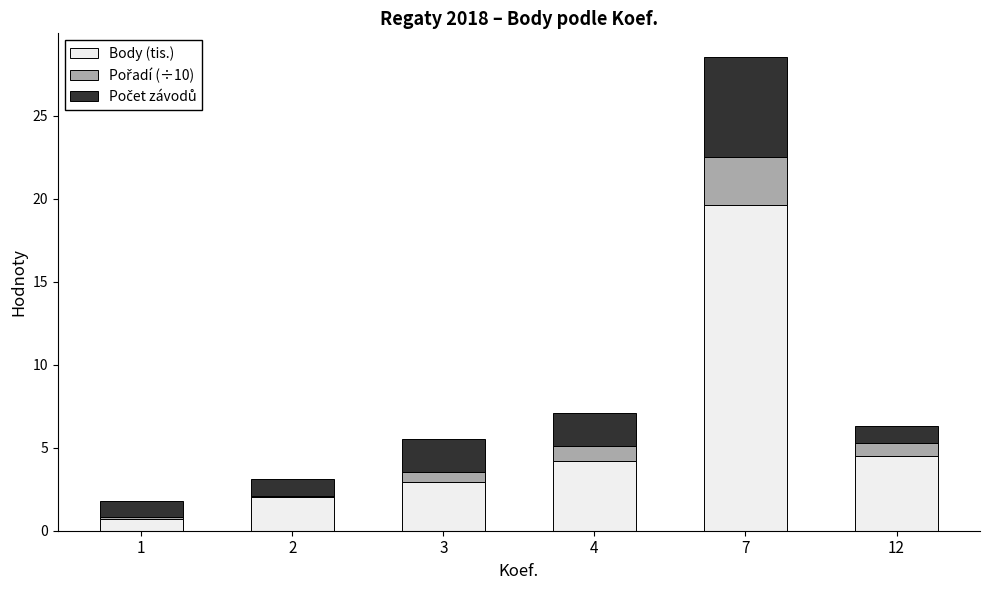

The value of Body (tis.) at 1 is 0.7. True or false?

True